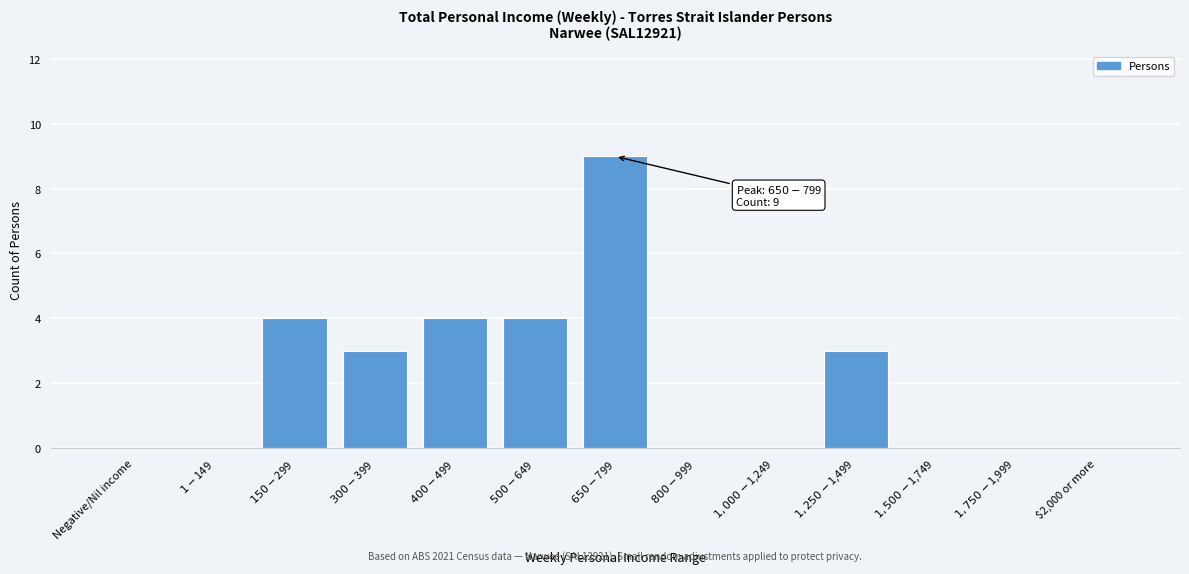

What is the sum of all values?

27